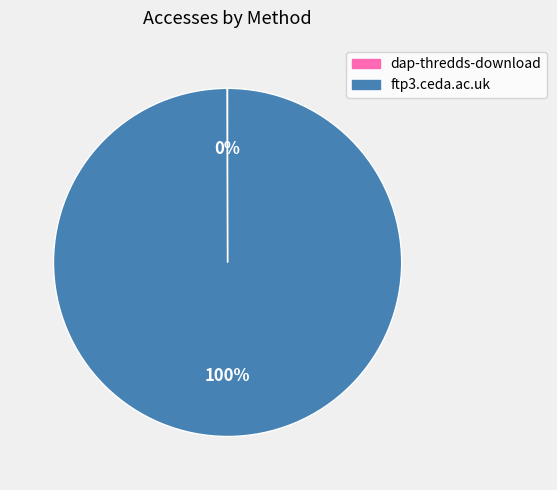

To the nearest percent, what is the difference between the largest and smallest slice percentages?

100%